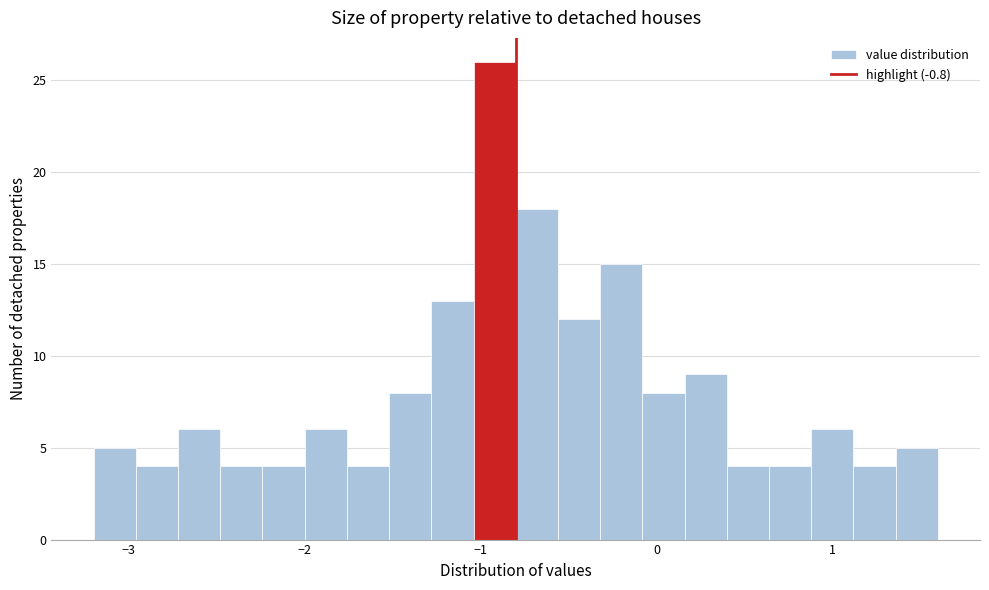

Read against the x-axis, roughly where is the centre of the tallest bar?

-0.9